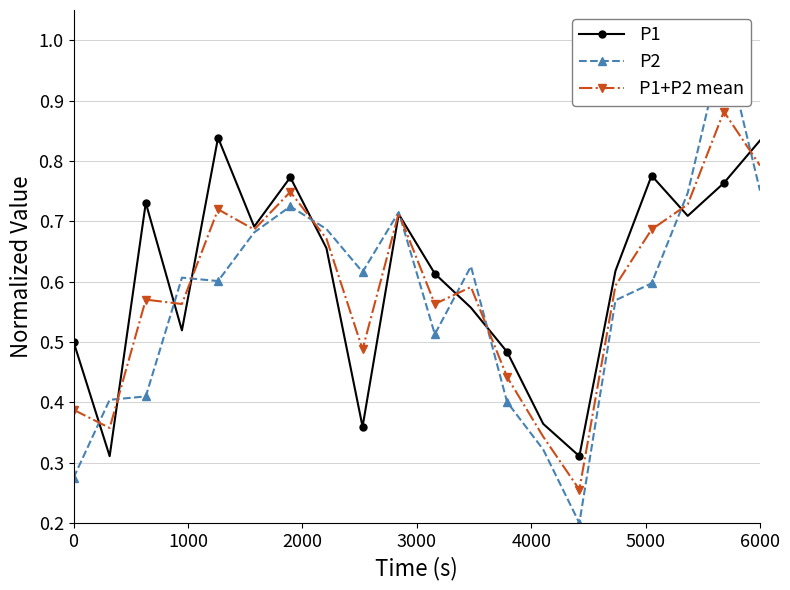

True or false: P1+P2 mean has more than 2 interior local peaks.

True